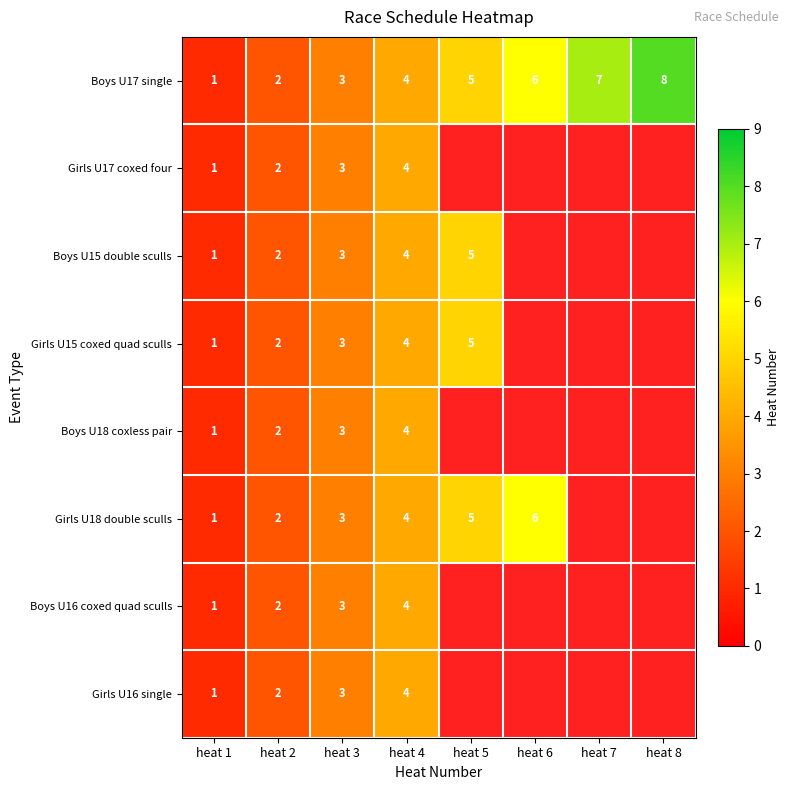

What is the sum of all Boys U17 single values?

36.0